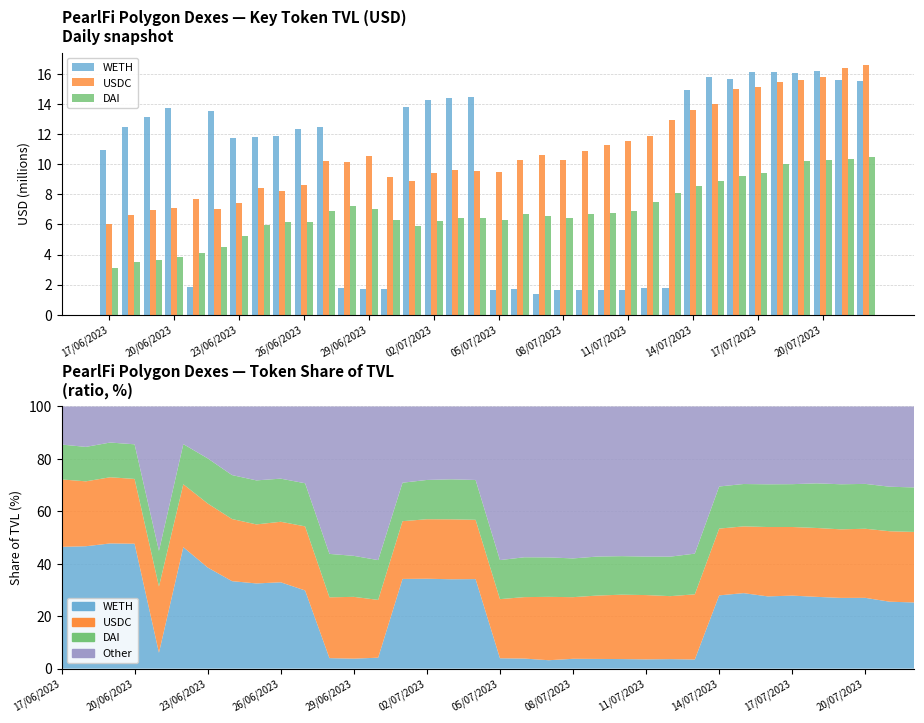

What is the highest value of the USDC series?

16.6